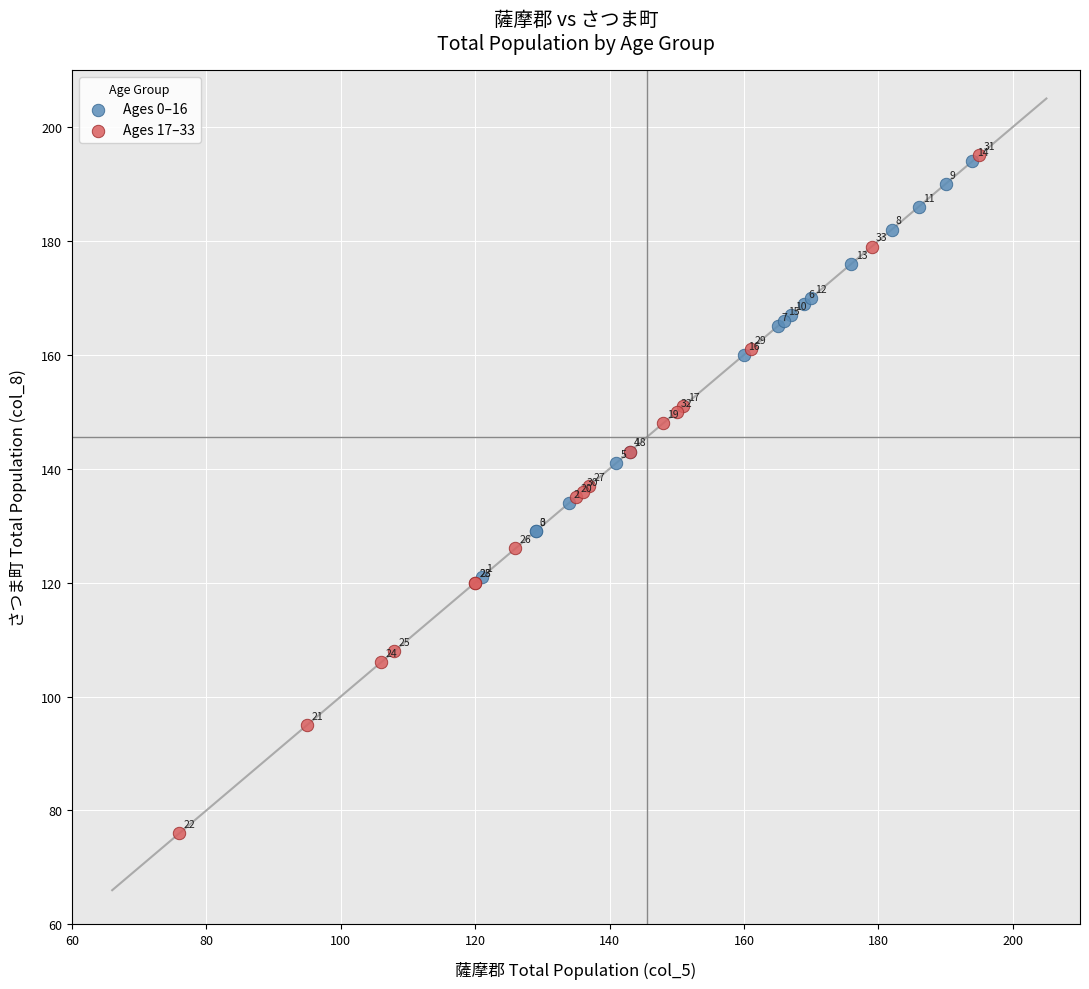

Which series reaches the minimum Y coordinate?

Ages 17–33